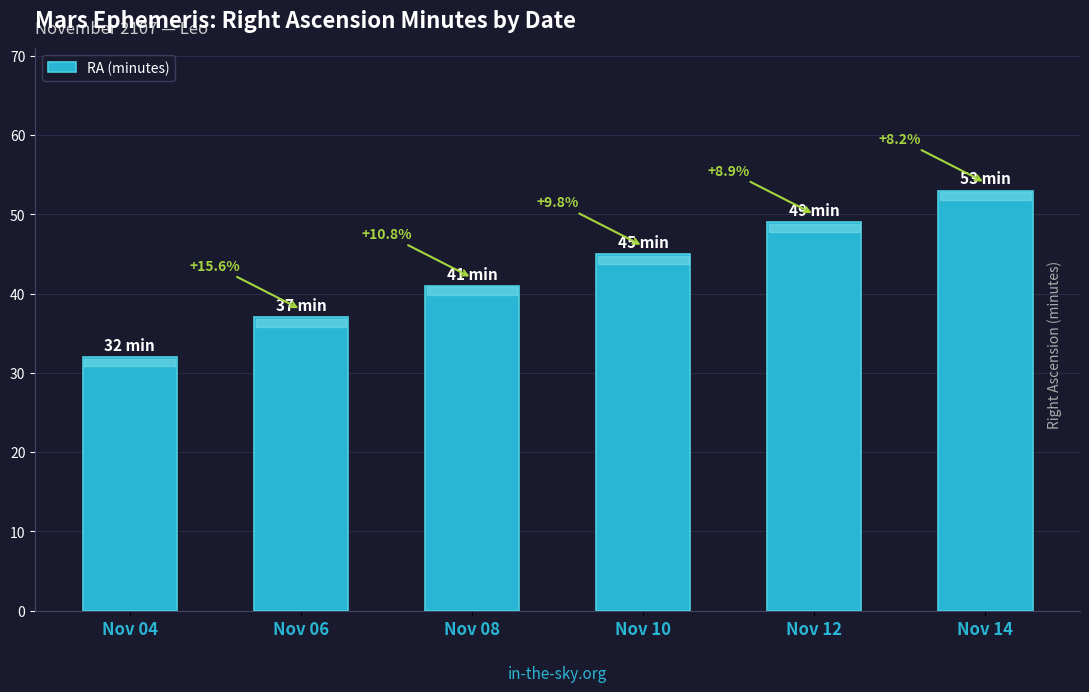

What is the change in value from Nov 06 to Nov 12?

+12